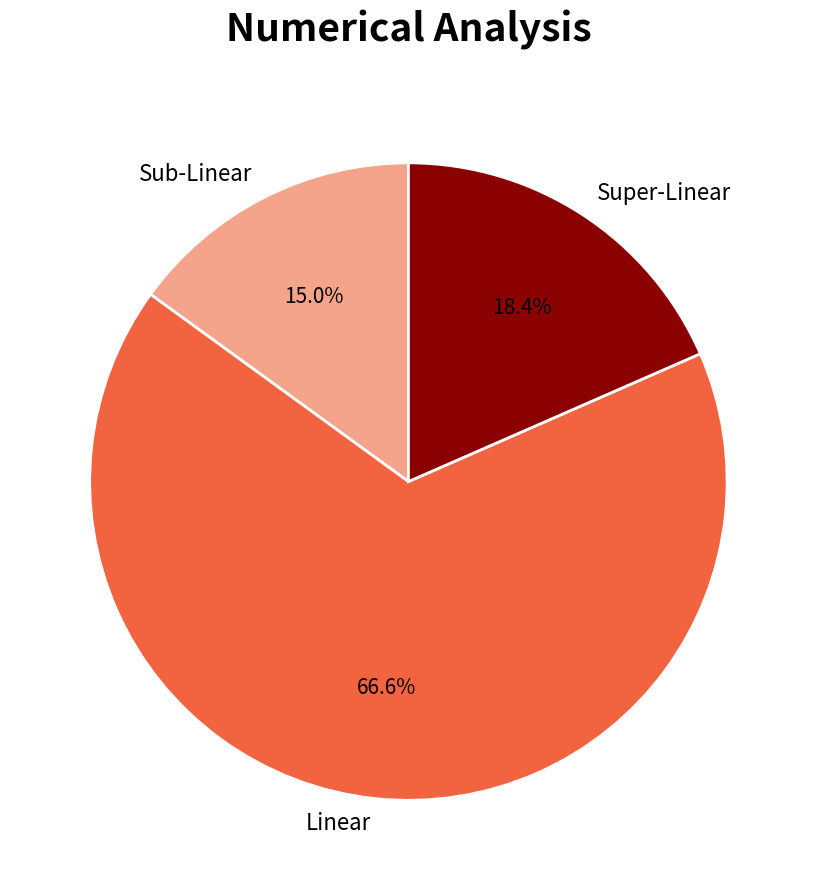

To the nearest percent, what is the average slice percentage?

33%